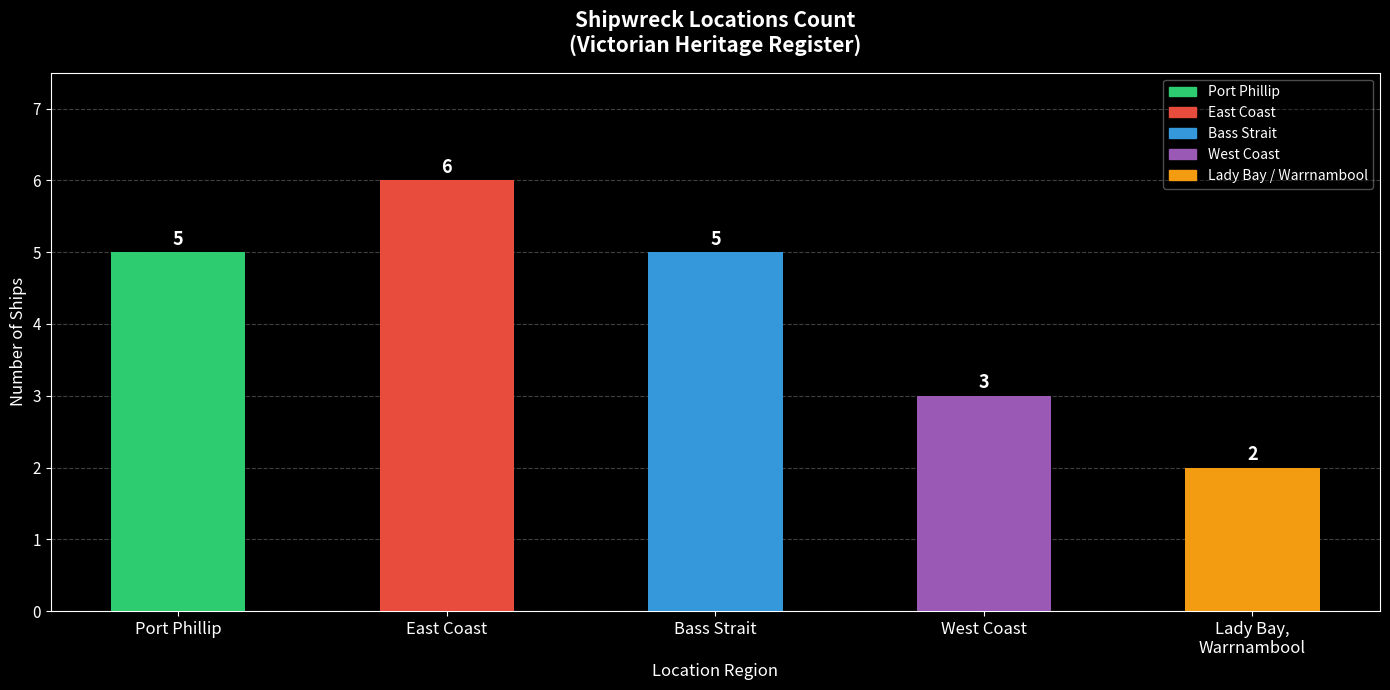

Is it true that the value at West Coast is 3?

True